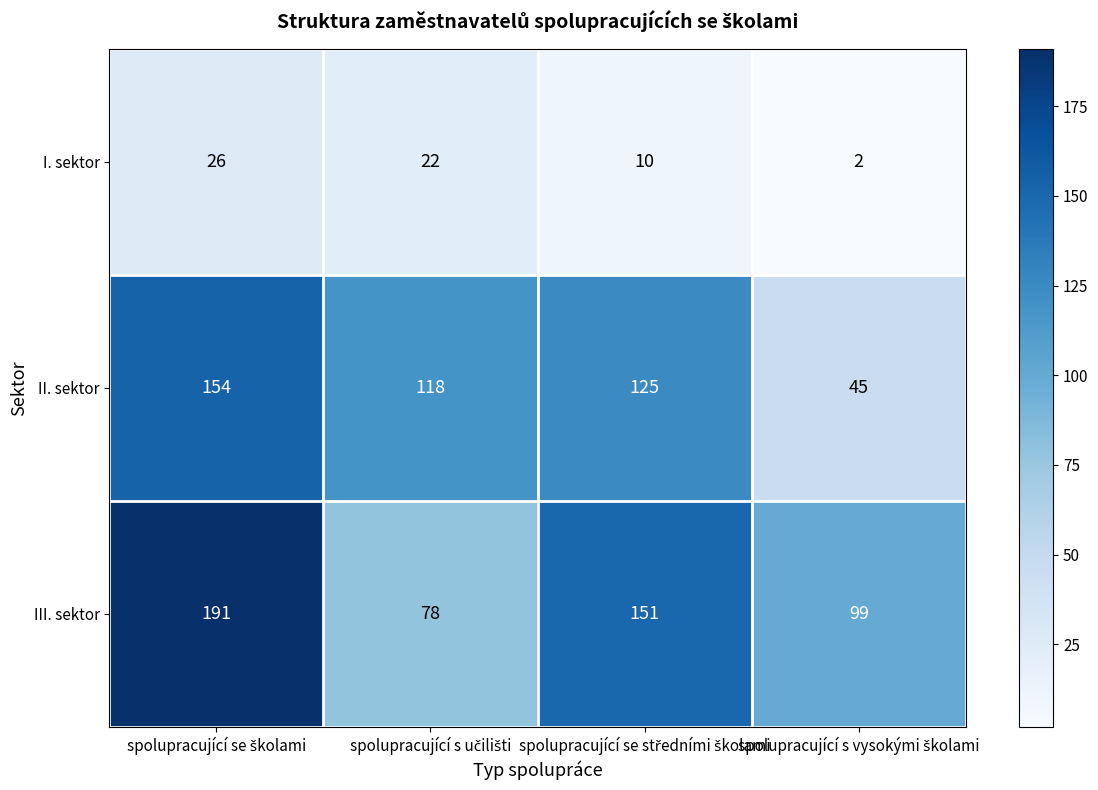

Which series has the widest spread of values?

III. sektor